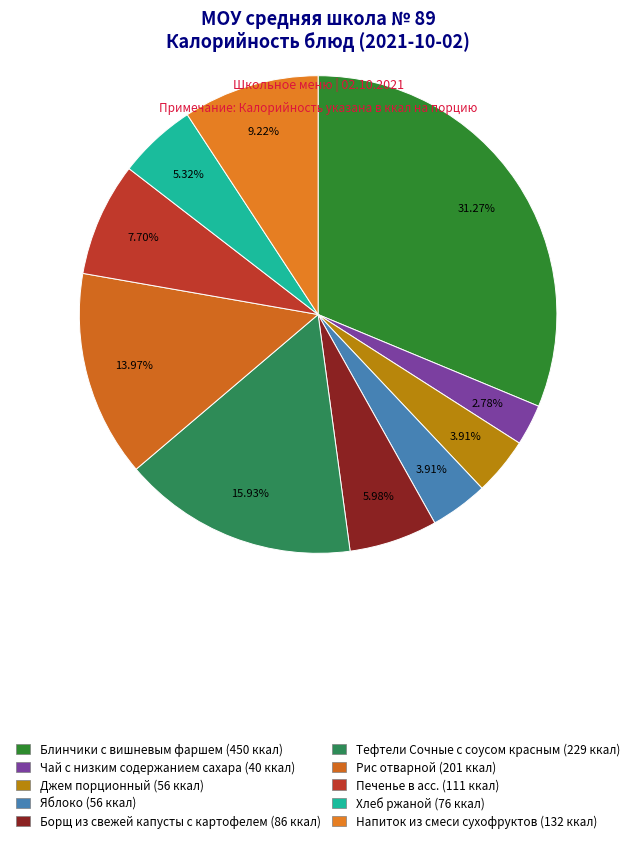

Rank the categories by value from highest to lowest.

Блинчики с вишневым фаршем, Тефтели Сочные с соусом красным, Рис отварной, Напиток из смеси сухофруктов, Печенье в асс., Борщ из свежей капусты с картофелем, Хлеб ржаной, Джем порционный, Яблоко, Чай с низким содержанием сахара